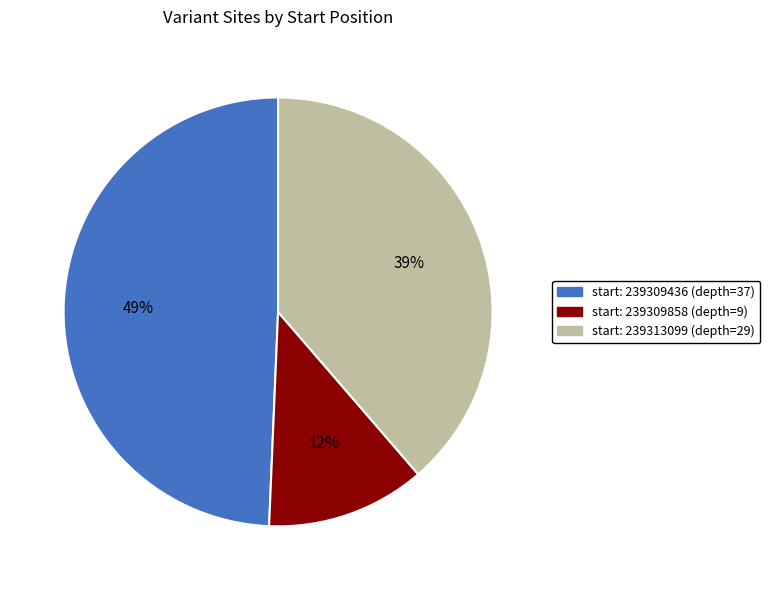

To the nearest percent, what is the average slice percentage?

33%